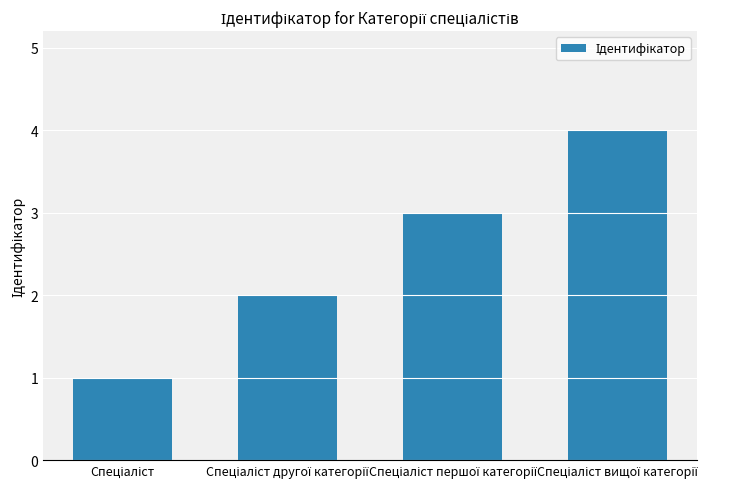

Count the number of categories in the chart.

4